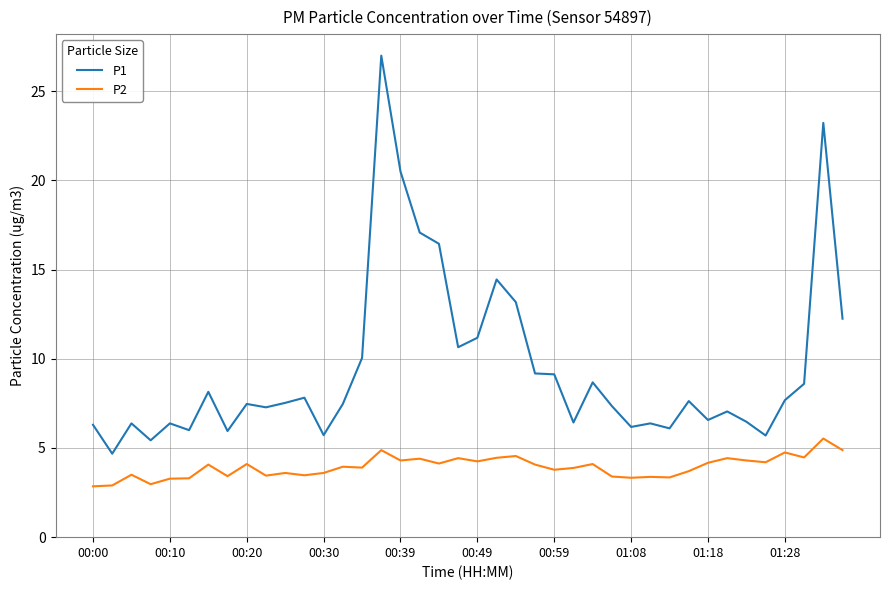

What is the maximum value for P2?

5.5